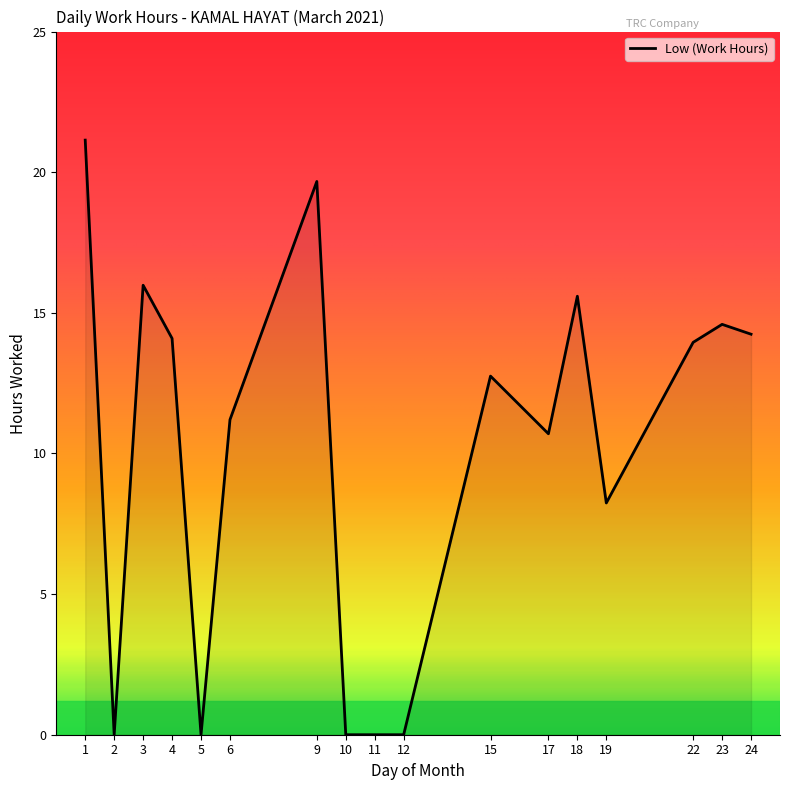

True or false: the data has more than 1 interior local peaks.

True